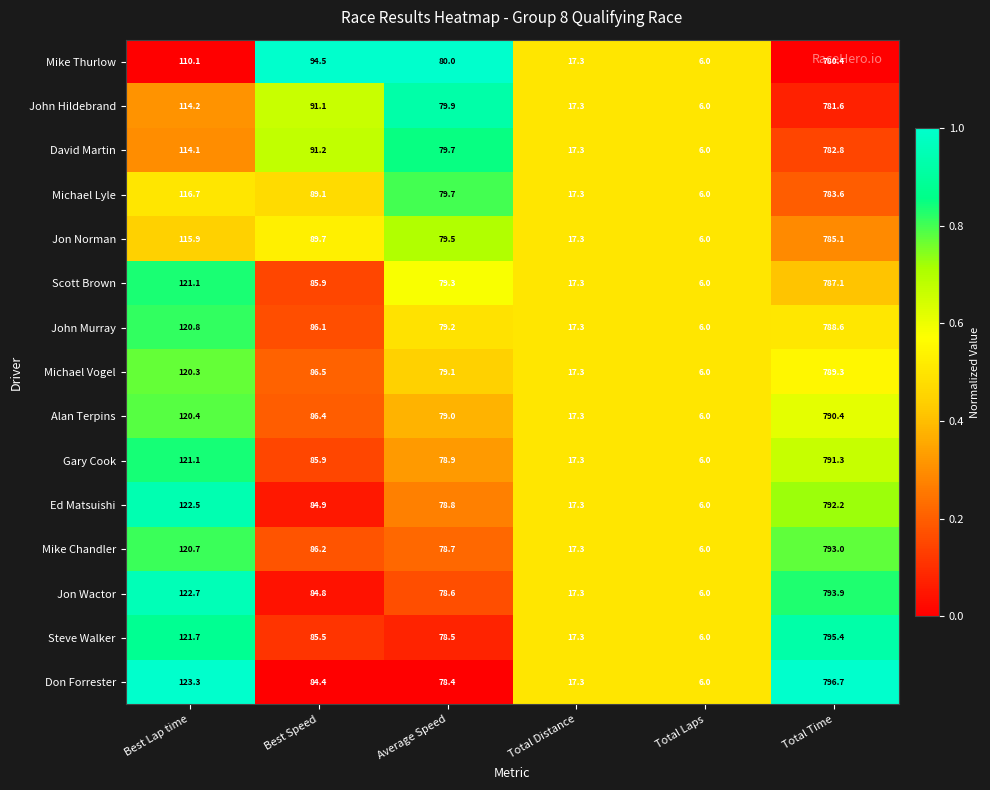

What is the minimum value for Steve Walker?

6.0